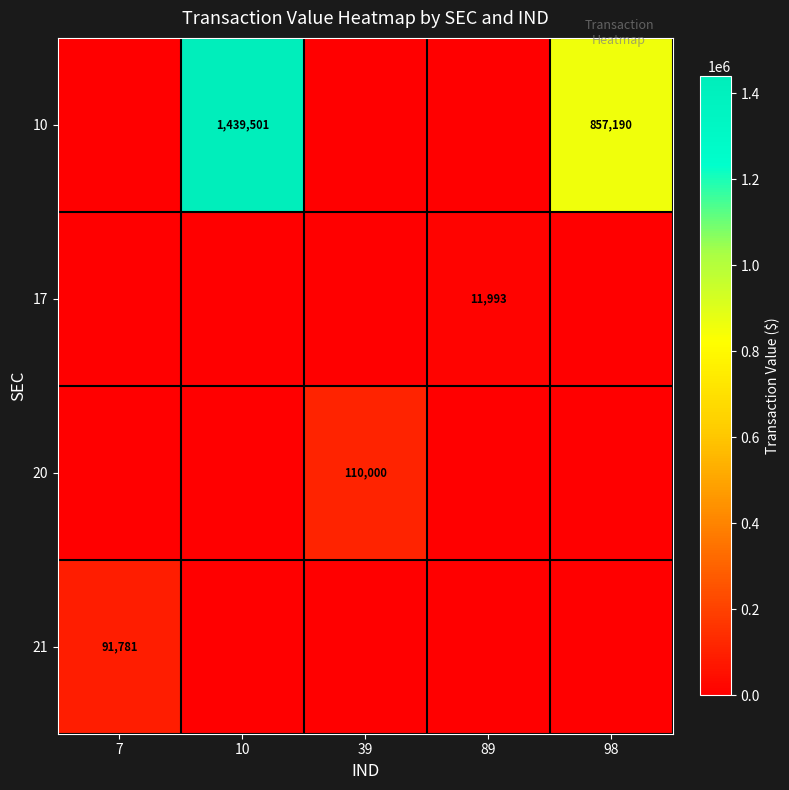

The value of 10 at 10 is 975282. True or false?

False